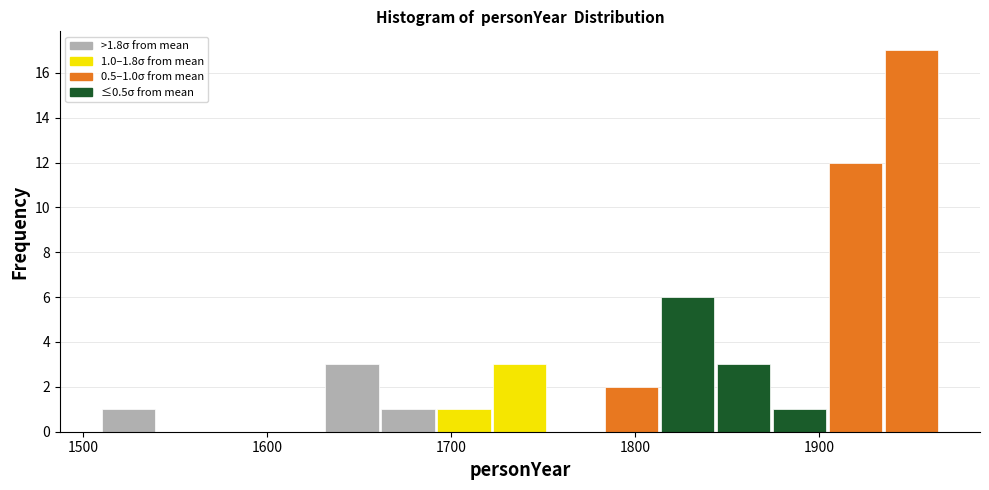

Read against the x-axis, roughly where is the centre of the tallest bar?

1950